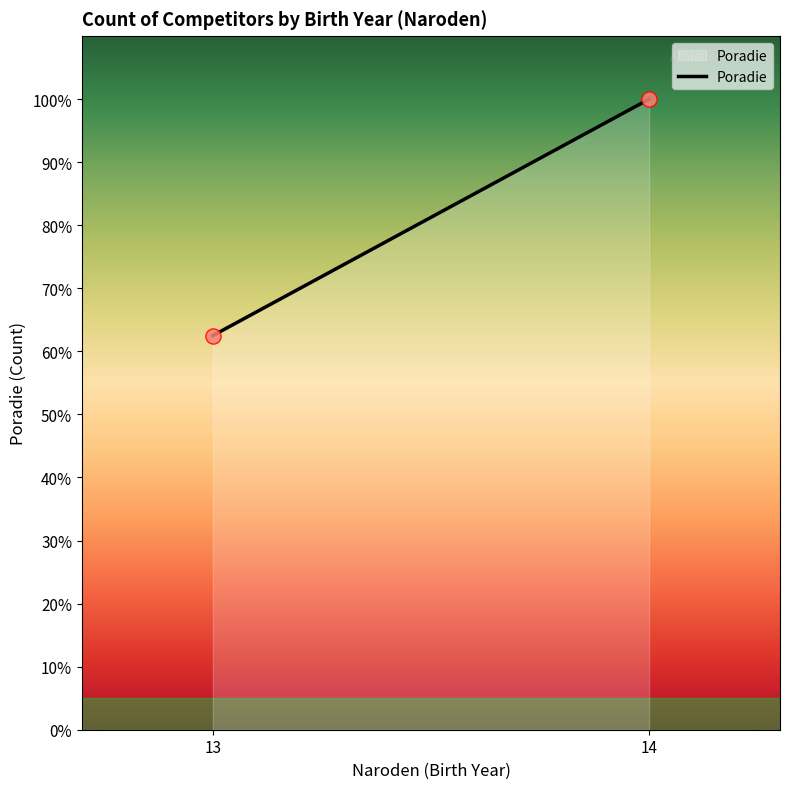

What is the range of X values (max minus min)?

1.0